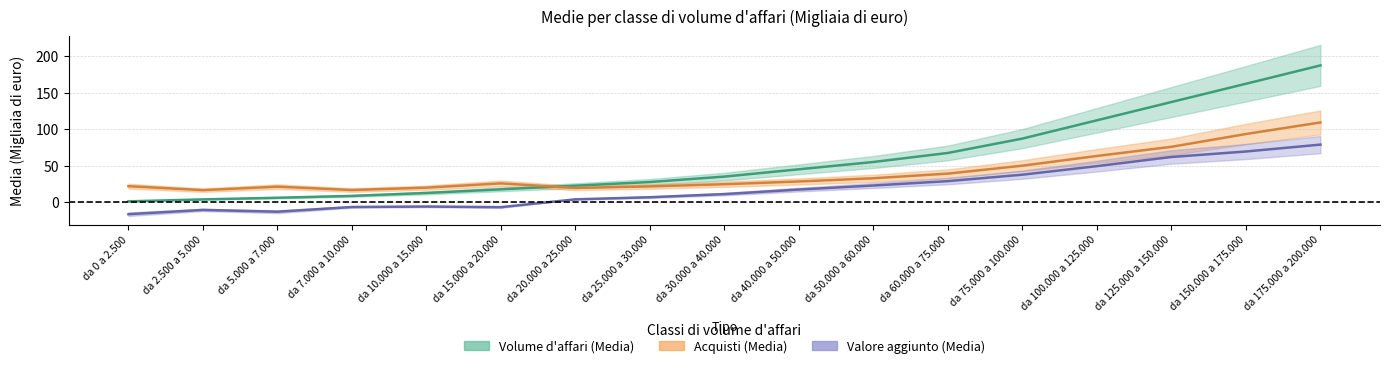

List the labels in order of Acquisti (Media) value, smallest first.

da 2.500 a 5.000, da 7.000 a 10.000, da 20.000 a 25.000, da 10.000 a 15.000, da 5.000 a 7.000, da 25.000 a 30.000, da 0 a 2.500, da 30.000 a 40.000, da 15.000 a 20.000, da 40.000 a 50.000, da 50.000 a 60.000, da 60.000 a 75.000, da 75.000 a 100.000, da 100.000 a 125.000, da 125.000 a 150.000, da 150.000 a 175.000, da 175.000 a 200.000